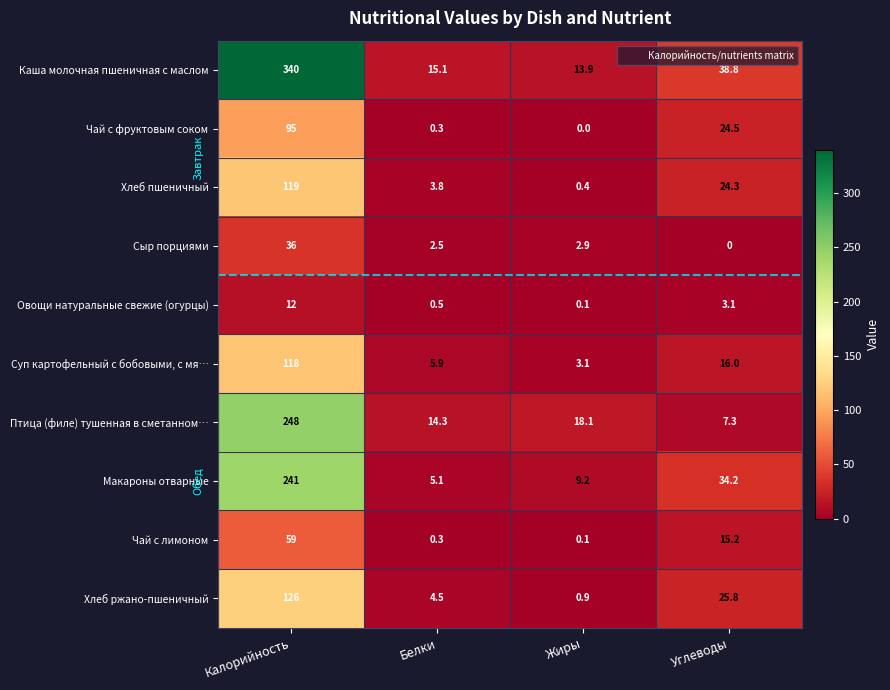

Between Калорийность and Белки, which series saw the biggest shift?

Каша молочная пшеничная с маслом